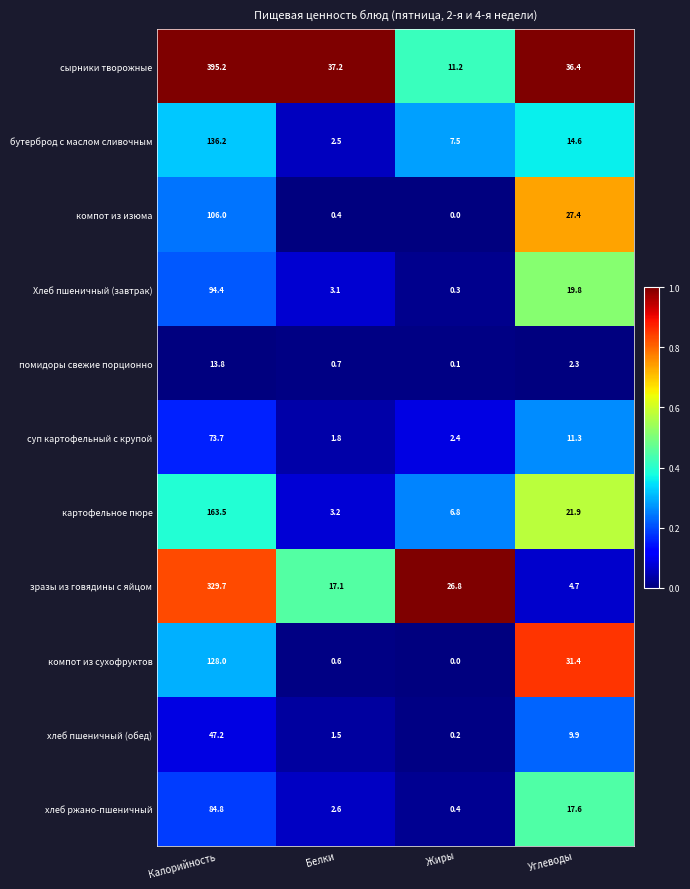

Which series has the largest total across all categories?

сырники творожные